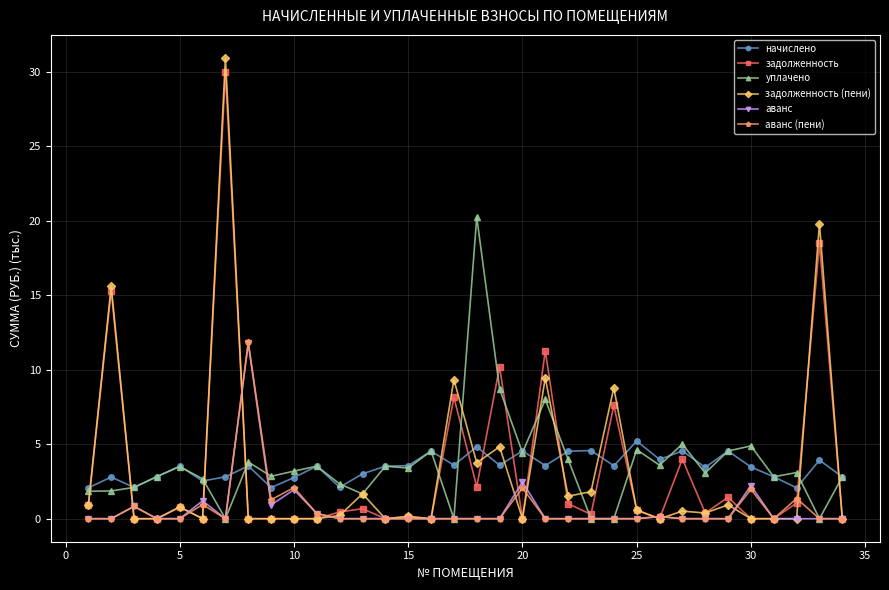

At how many categories does at least one series exceed 16?

3